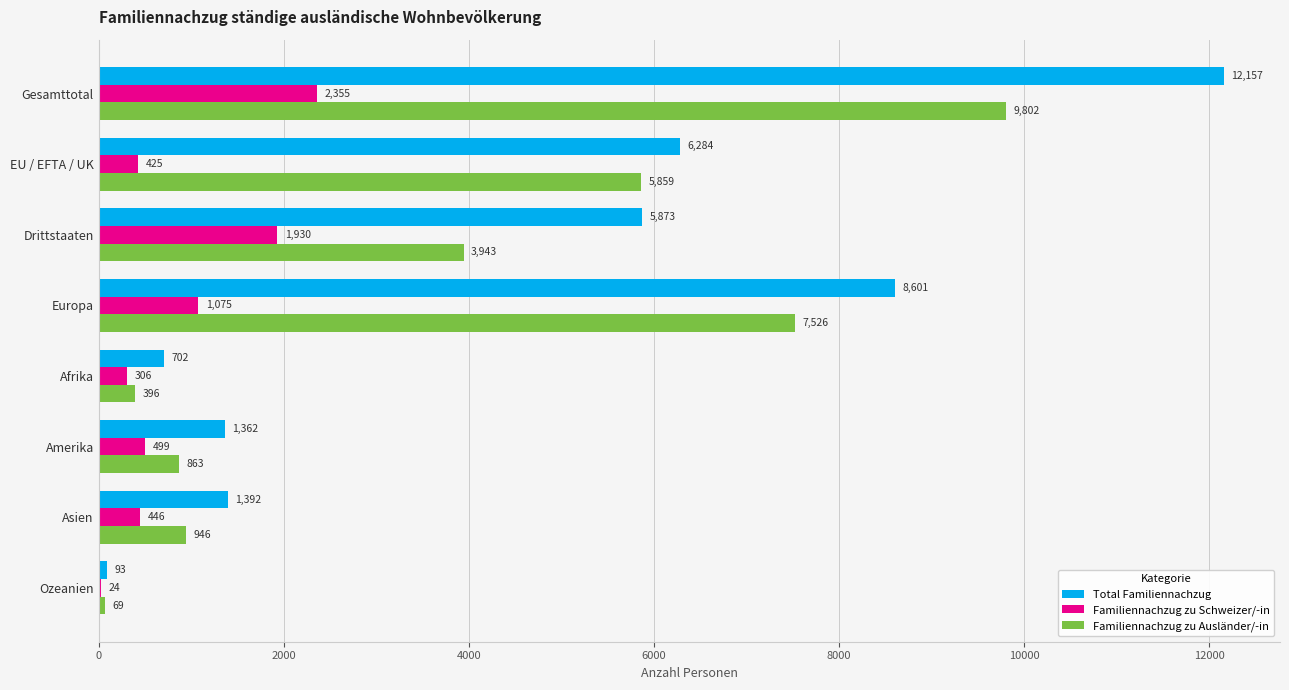

Which series has the largest range (max minus min)?

Total Familiennachzug